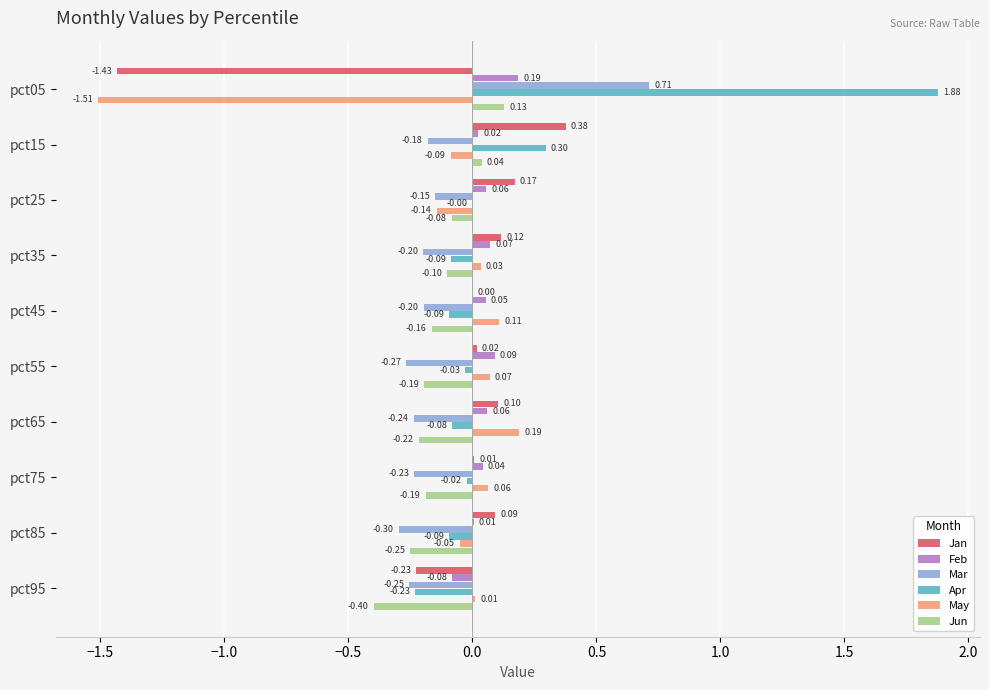

Which series changed the most between pct45 and pct95?

Jun